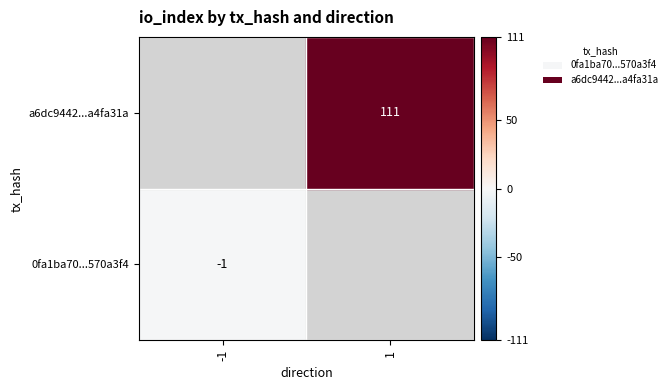

Rank the categories by 0fa1ba70...570a3f4 value from highest to lowest.

-1, 1